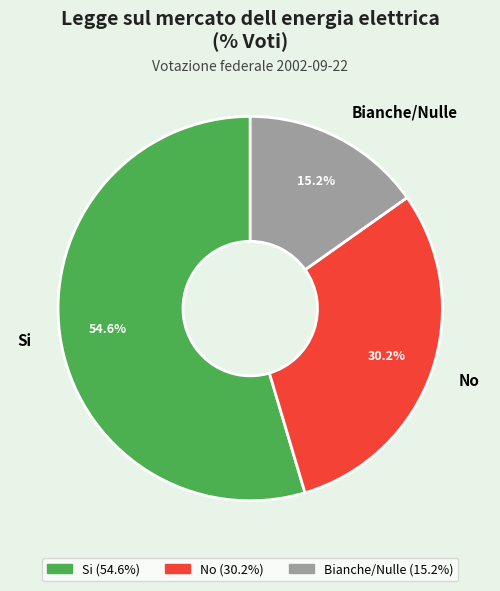

What is the ratio of the value at No to the value at Bianche/Nulle?

2.0